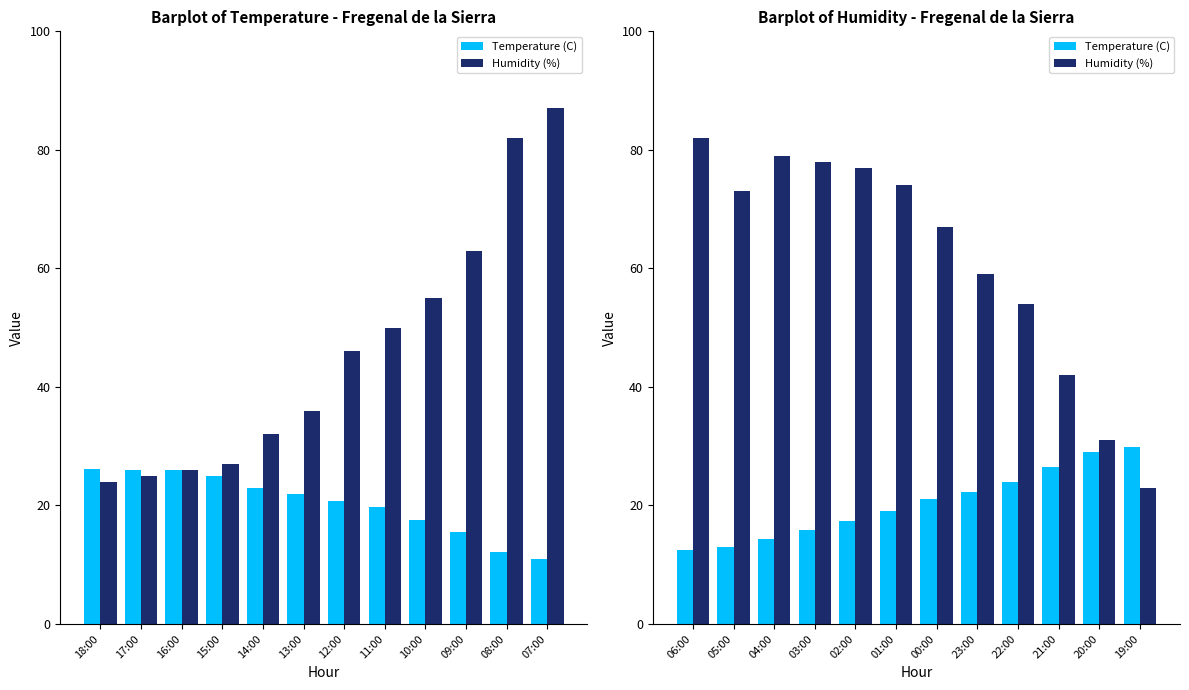

How many groups of bars are there?

12